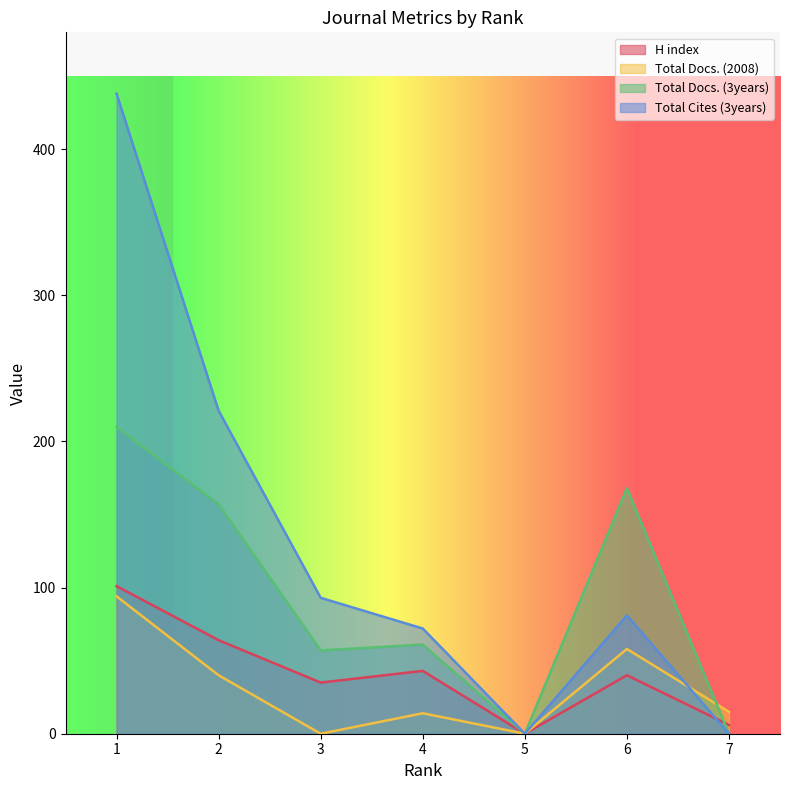

At which label does H index reach its minimum?

5